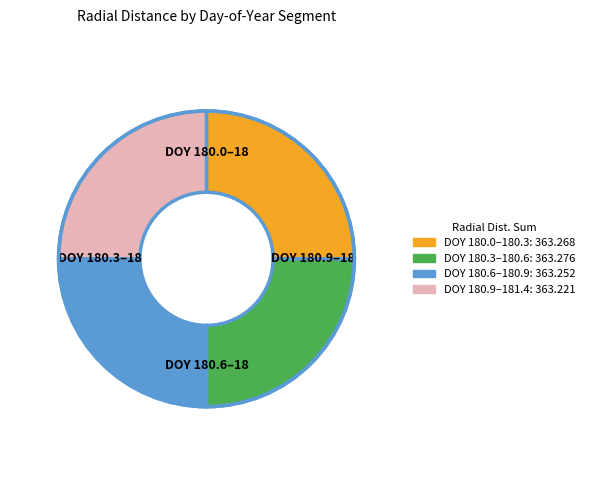

Is there any slice that represents more than half of the pie?

No